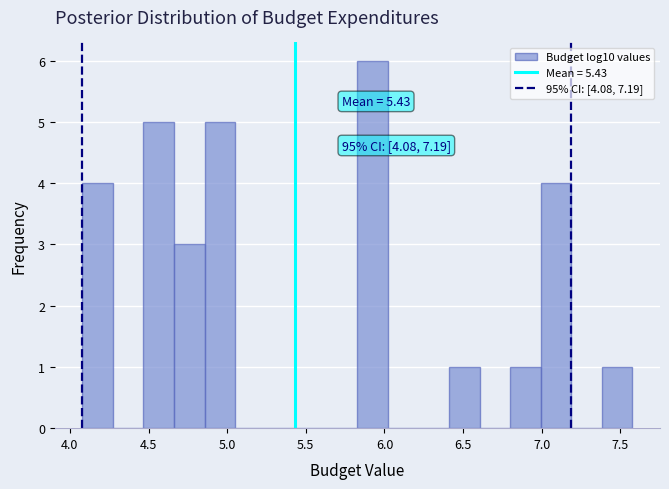

Around what value on the x-axis is the tallest bar? Give the approximate position of its centre, as read against the axis.

5.95